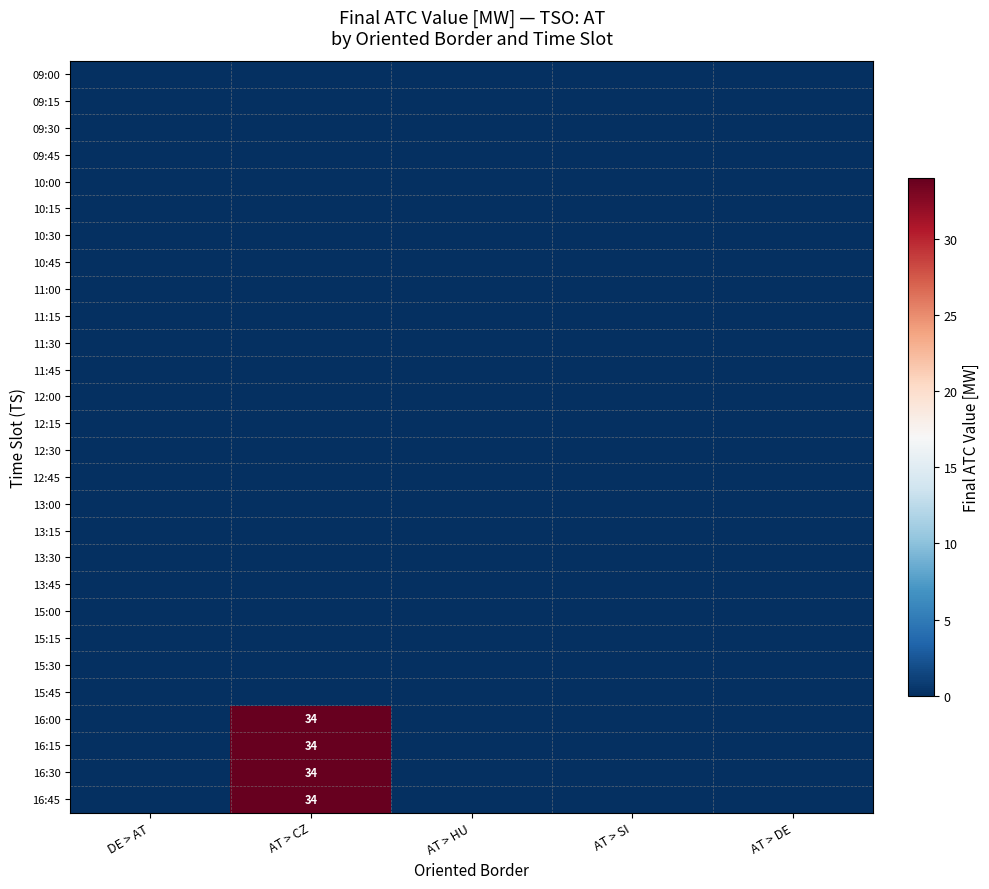

Rank the series by their maximum value, from highest to lowest.

16:00, 16:15, 16:30, 16:45, 09:00, 09:15, 09:30, 09:45, 10:00, 10:15, 10:30, 10:45, 11:00, 11:15, 11:30, 11:45, 12:00, 12:15, 12:30, 12:45, 13:00, 13:15, 13:30, 13:45, 15:00, 15:15, 15:30, 15:45